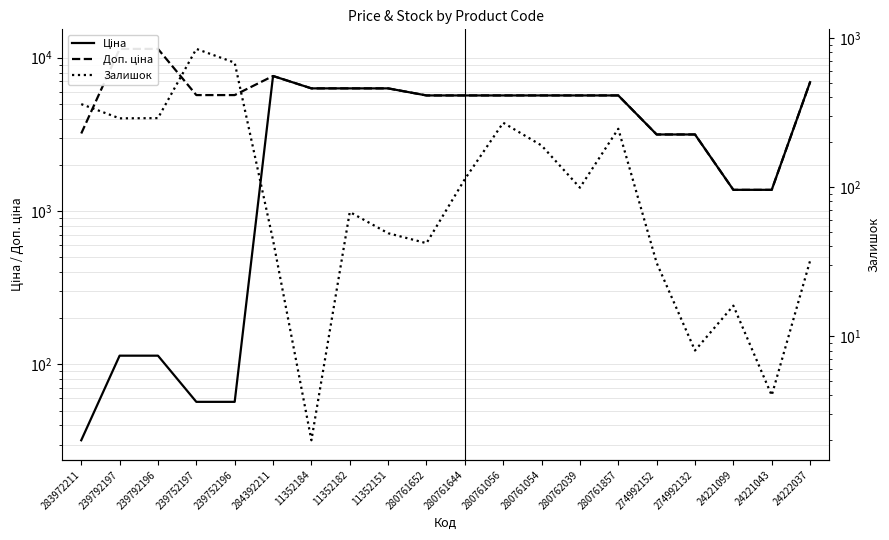

Between 280761857 and 274992152, which series saw the biggest shift?

Ціна